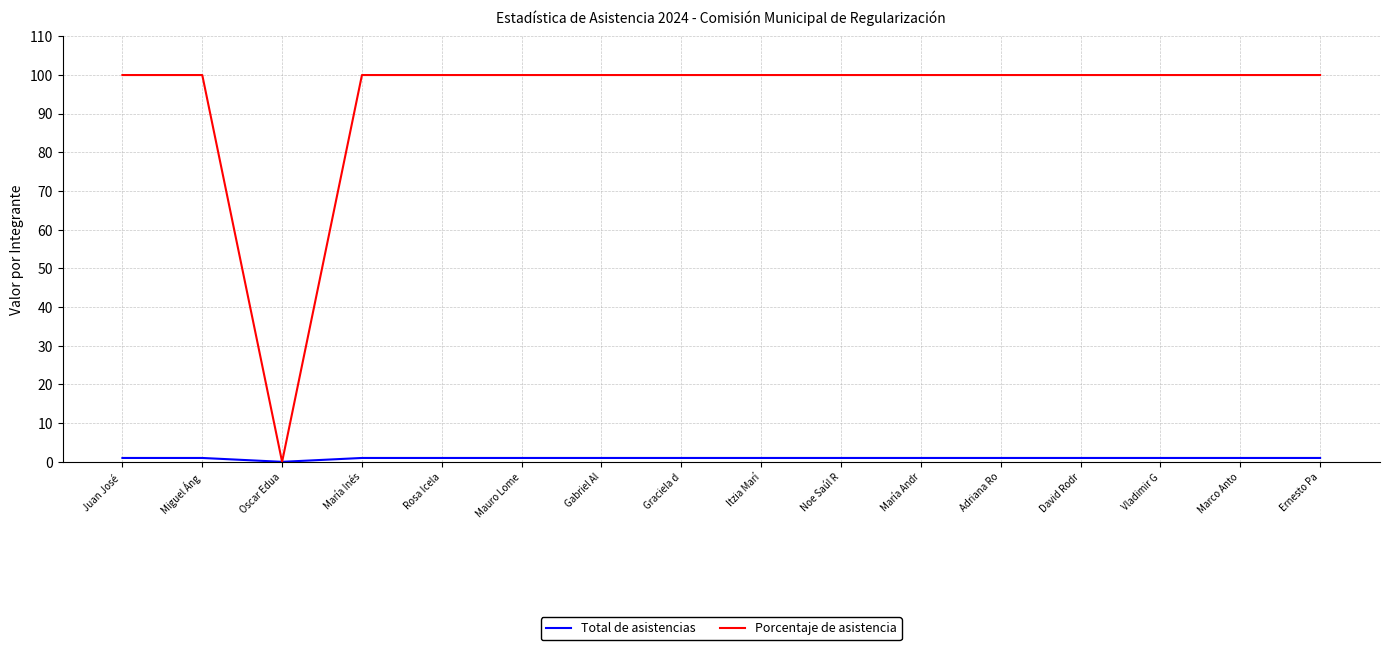

How many values in Porcentaje de asistencia are above zero?

15